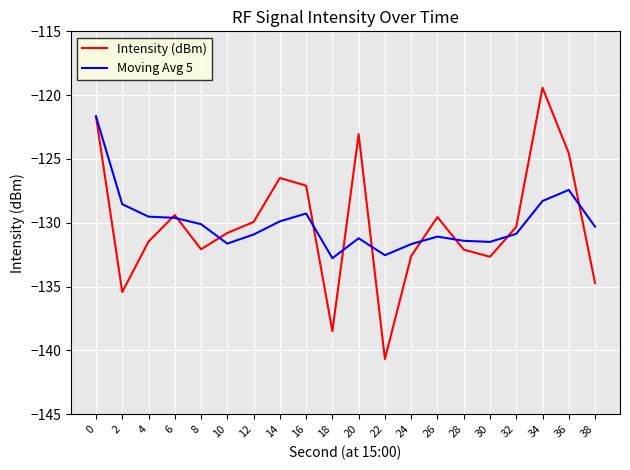

What are all the series names shown in the legend?

Intensity (dBm), Moving Avg 5